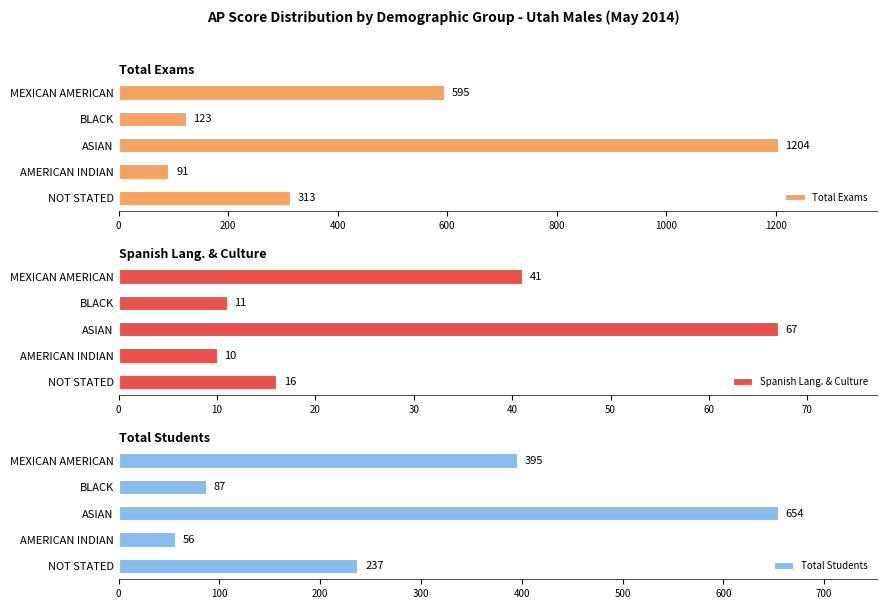

List the labels in order of Total Exams value, largest first.

ASIAN, MEXICAN AMERICAN, NOT STATED, BLACK, AMERICAN INDIAN